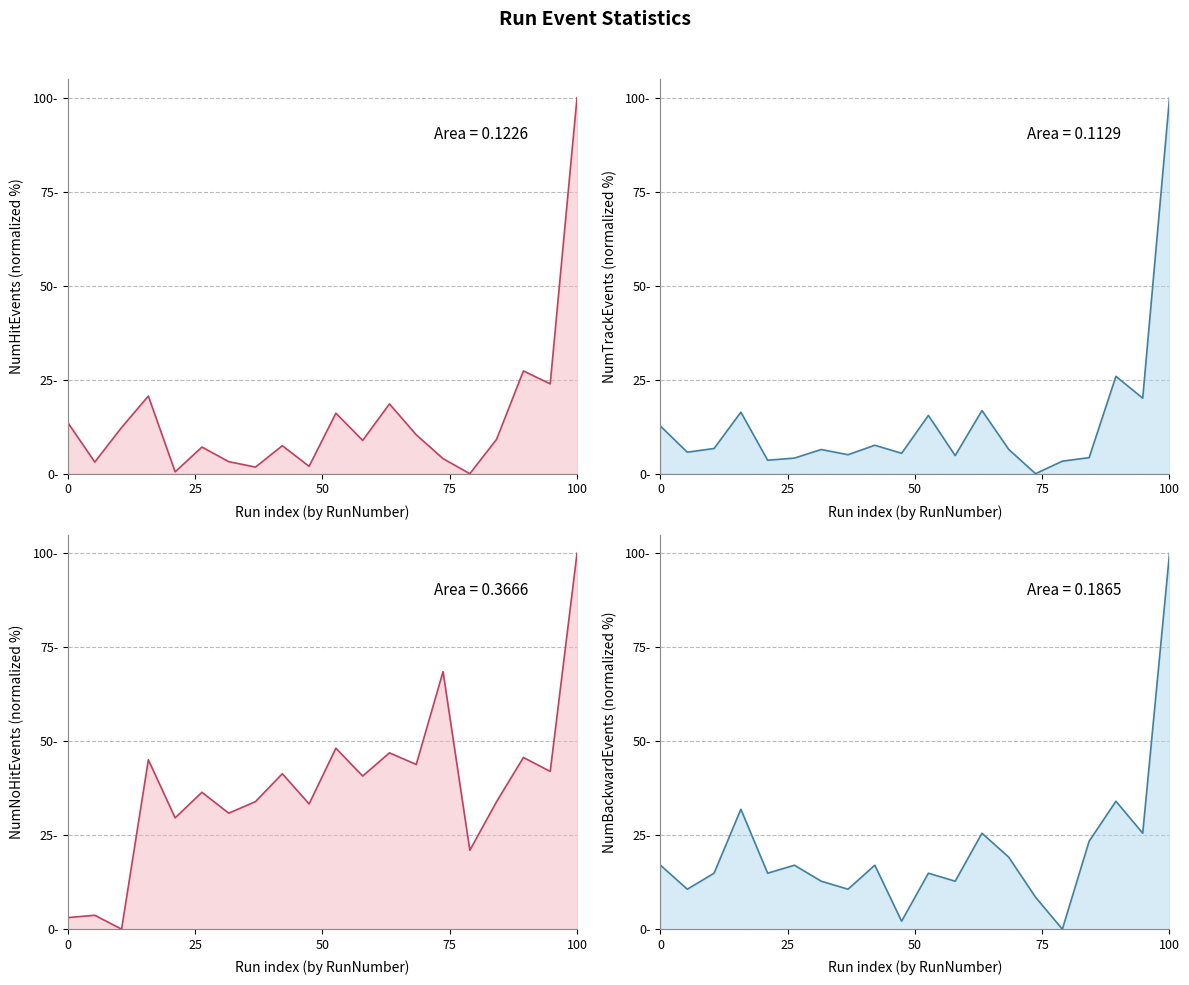

The NumBackwardEvents series shows 21.5 at 11. True or false?

False